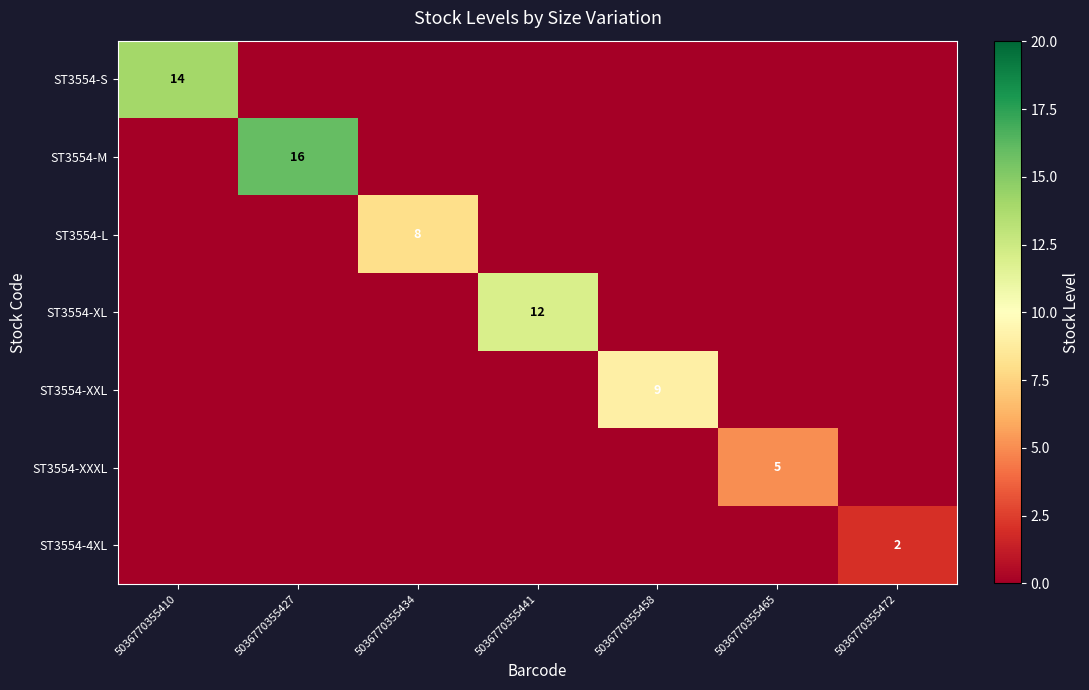

Is it true that ST3554-XXXL equals 5 at 5036770355465?

True